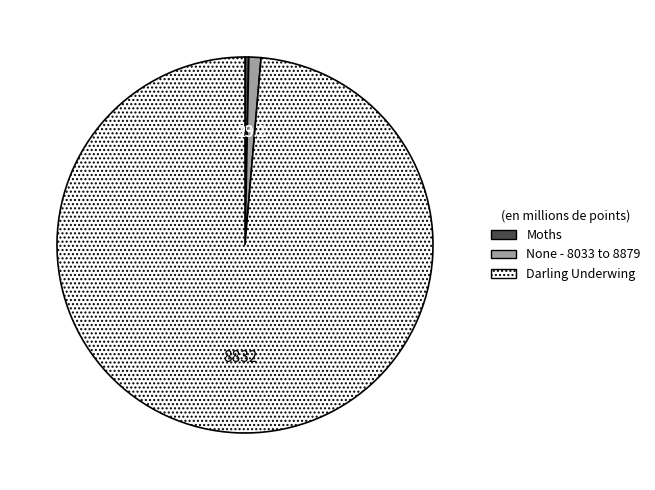

The Moths slice represents 0% of the pie. True or false?

True